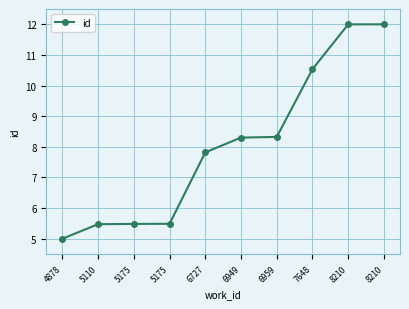

Rank the categories by value from highest to lowest.

8210, 8210, 7648, 6959, 6949, 6727, 5175, 5175, 5110, 4878